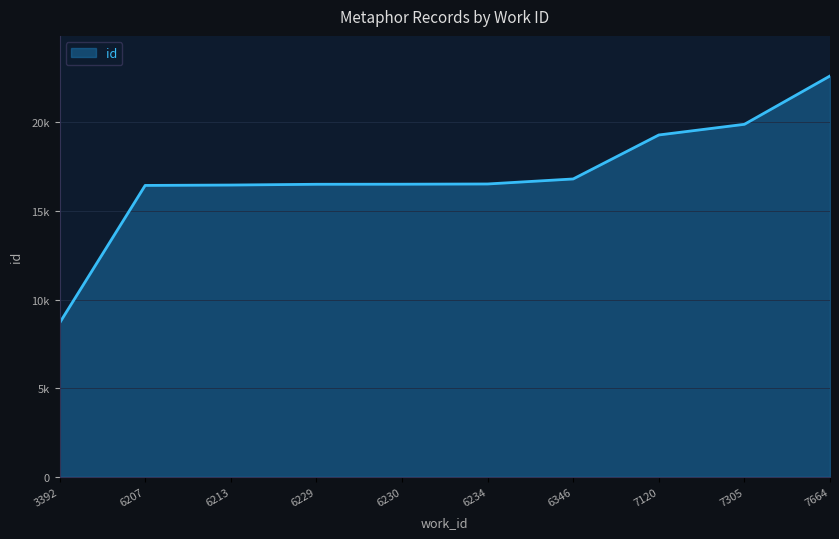

What is the average value?

16973